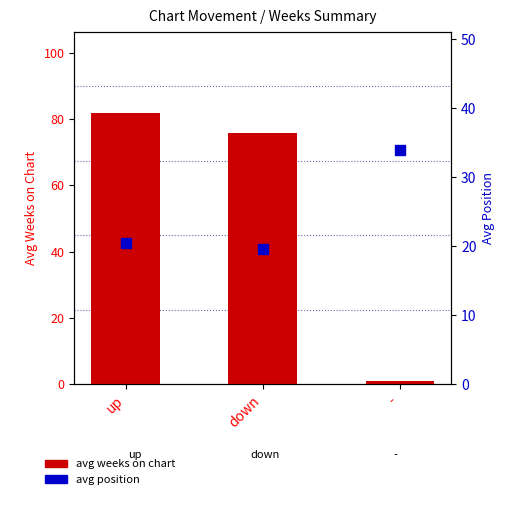

At how many categories does at least one series exceed 54?

2